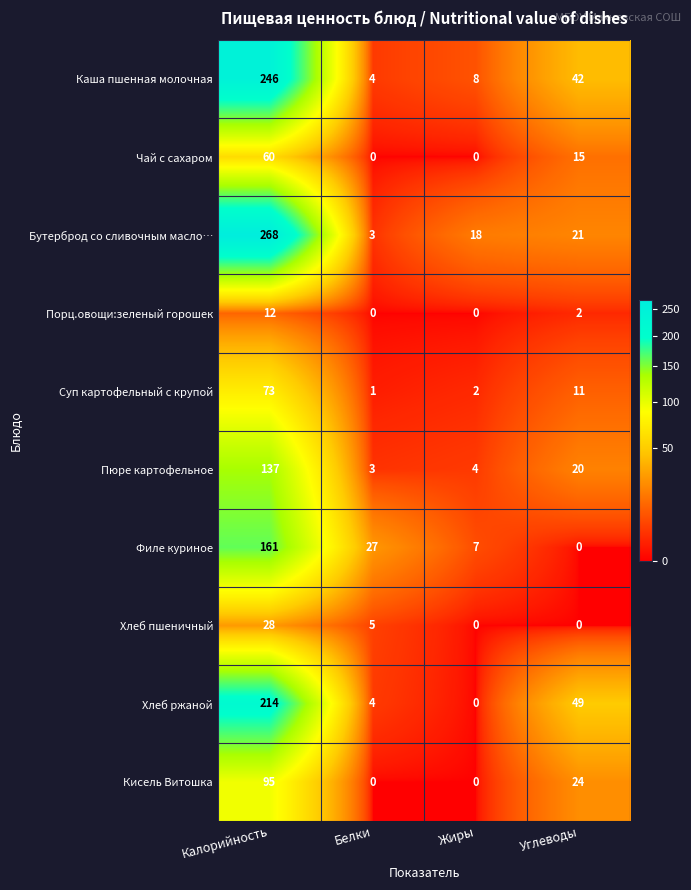

At which label does Пюре картофельное first exceed 20?

Калорийность